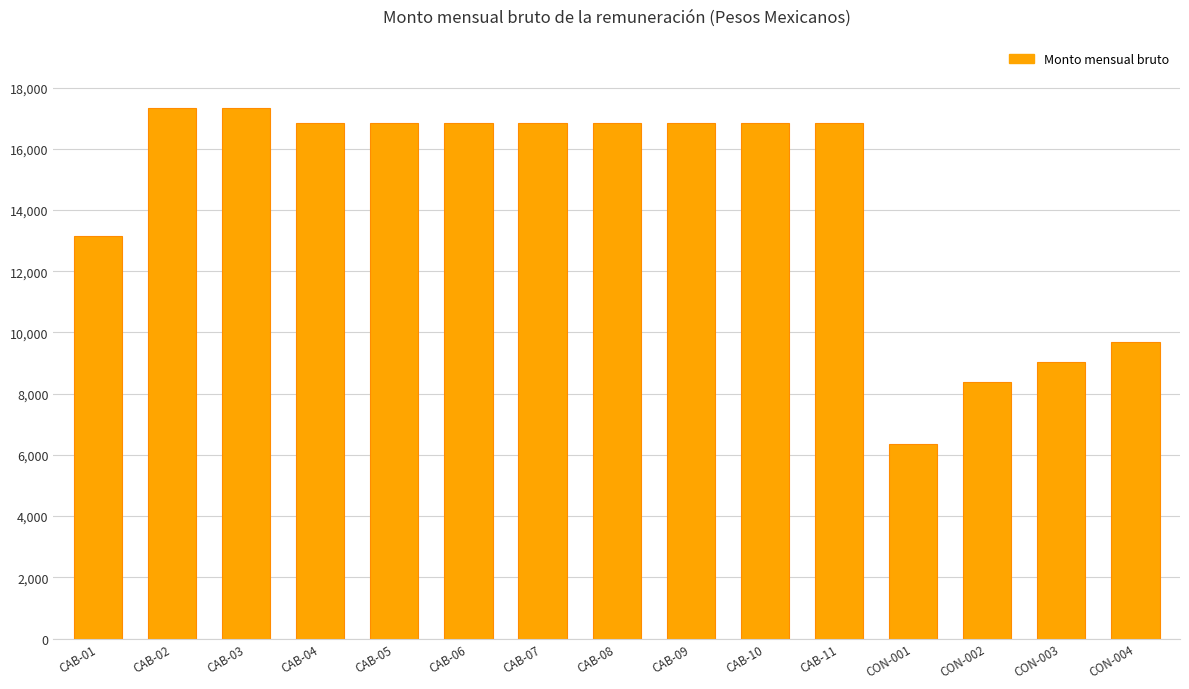

True or false: the data shows 13153.5 at CAB-01.

True